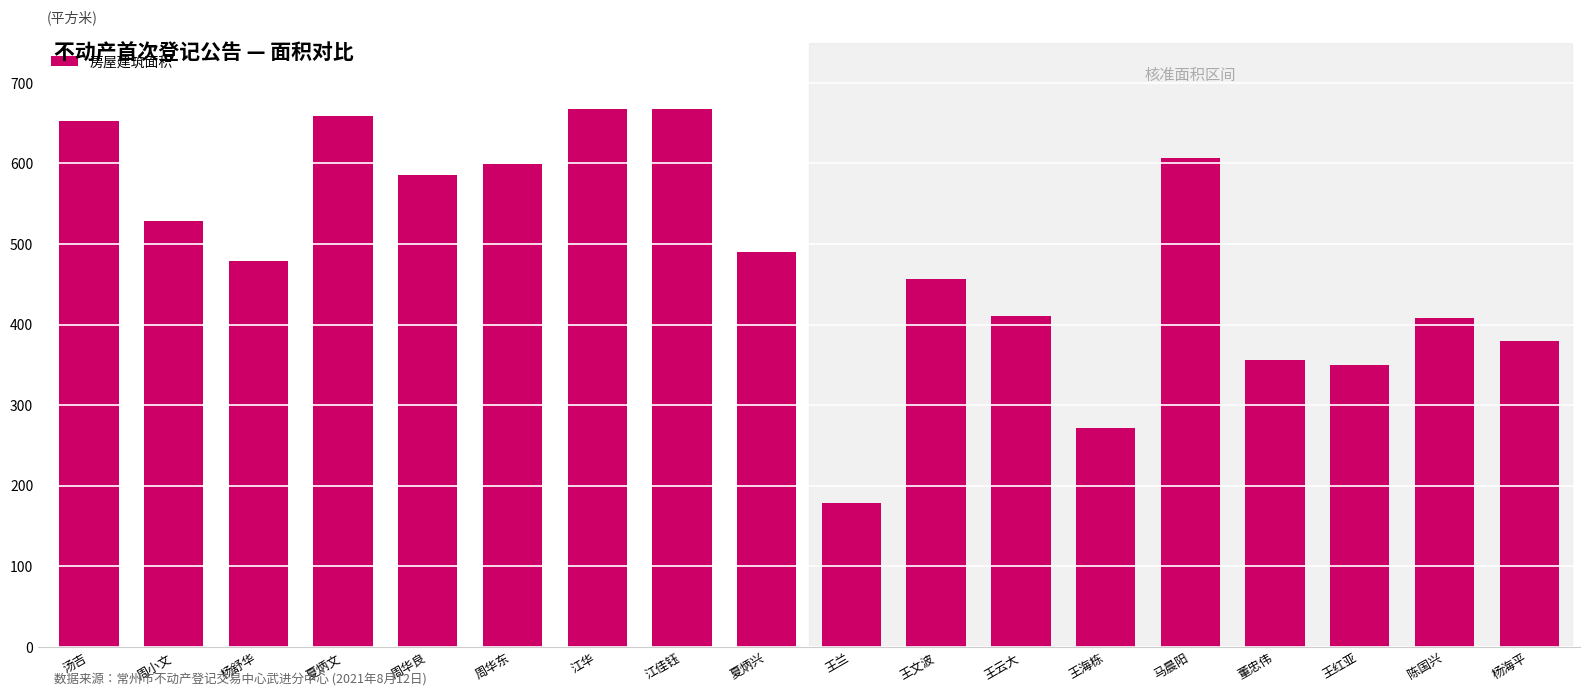

What is the average value?

485.9